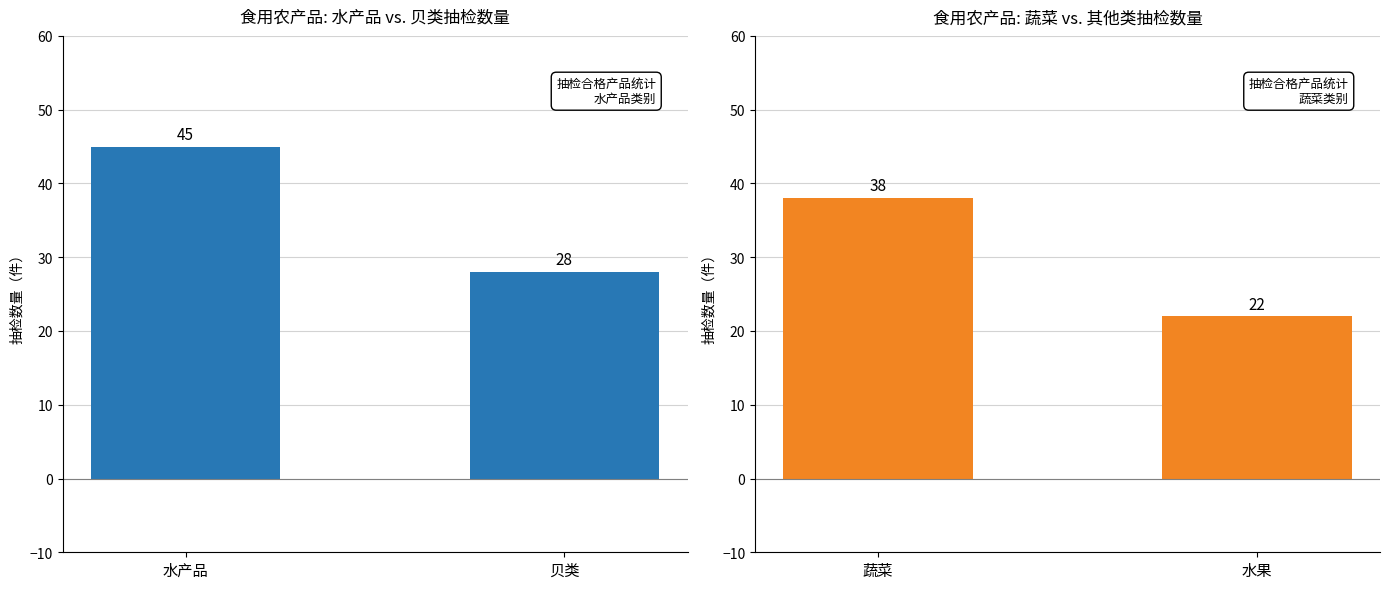

What is the label of the 1st bar from the left?

水产品